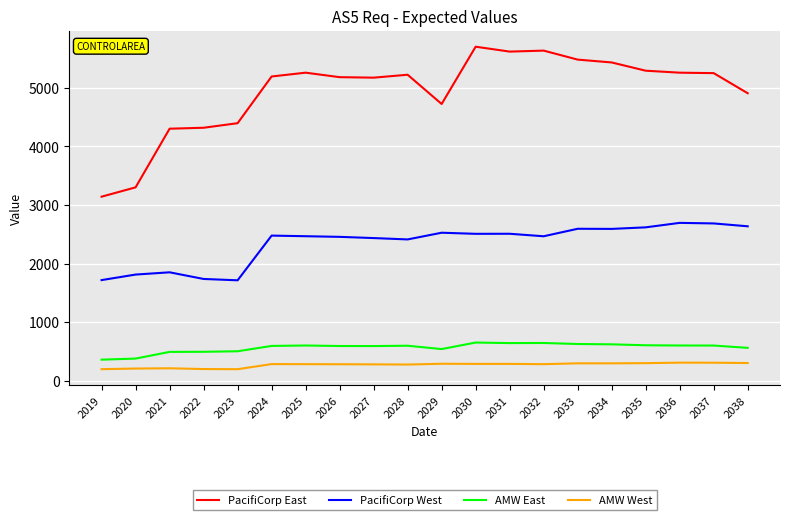

Which series has the largest total across all categories?

PacifiCorp East